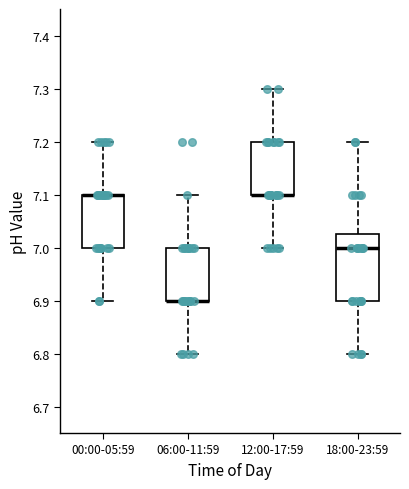

Reading left to right, transcribe this box plot: for each box, give where its median line is, the range the box spans, and where its two whiskers end, as read against the y-axis. The values are not printed on the chart, so give them approximately, as read against the axis.

00:00-05:59: median 7.10 (drawn on the box's upper edge), box 7.00 to 7.10, whiskers 6.90 to 7.20
06:00-11:59: median 6.90 (drawn on the box's lower edge), box 6.90 to 7.00, whiskers 6.80 to 7.10
12:00-17:59: median 7.10 (drawn on the box's lower edge), box 7.10 to 7.20, whiskers 7.00 to 7.30
18:00-23:59: median 7.00, box 6.90 to 7.03, whiskers 6.80 to 7.20